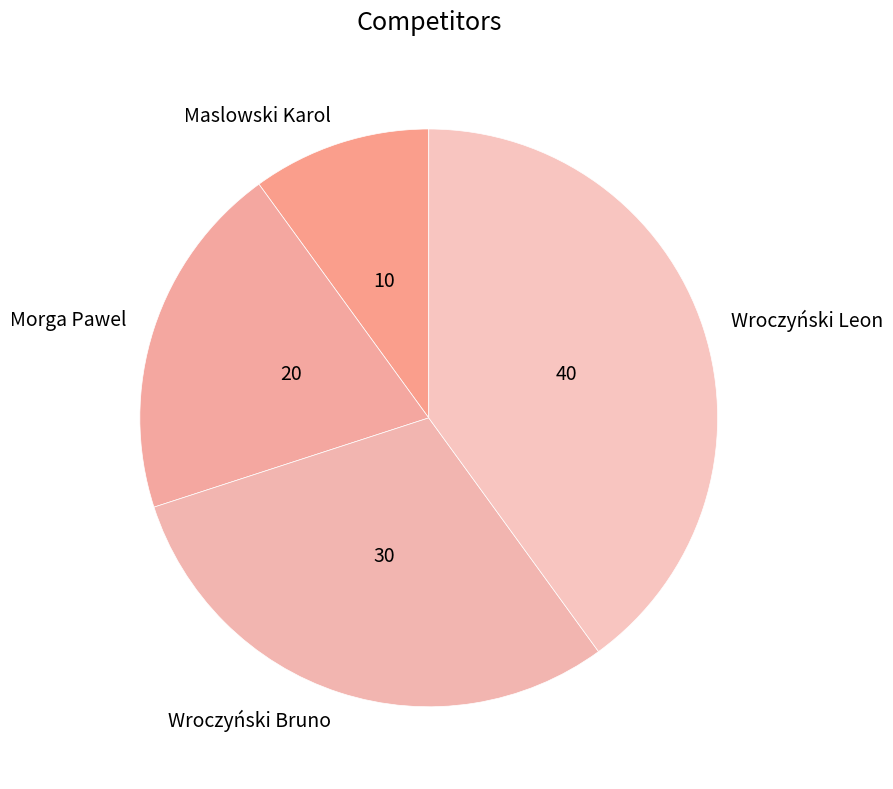

Is there a majority slice in this chart?

No